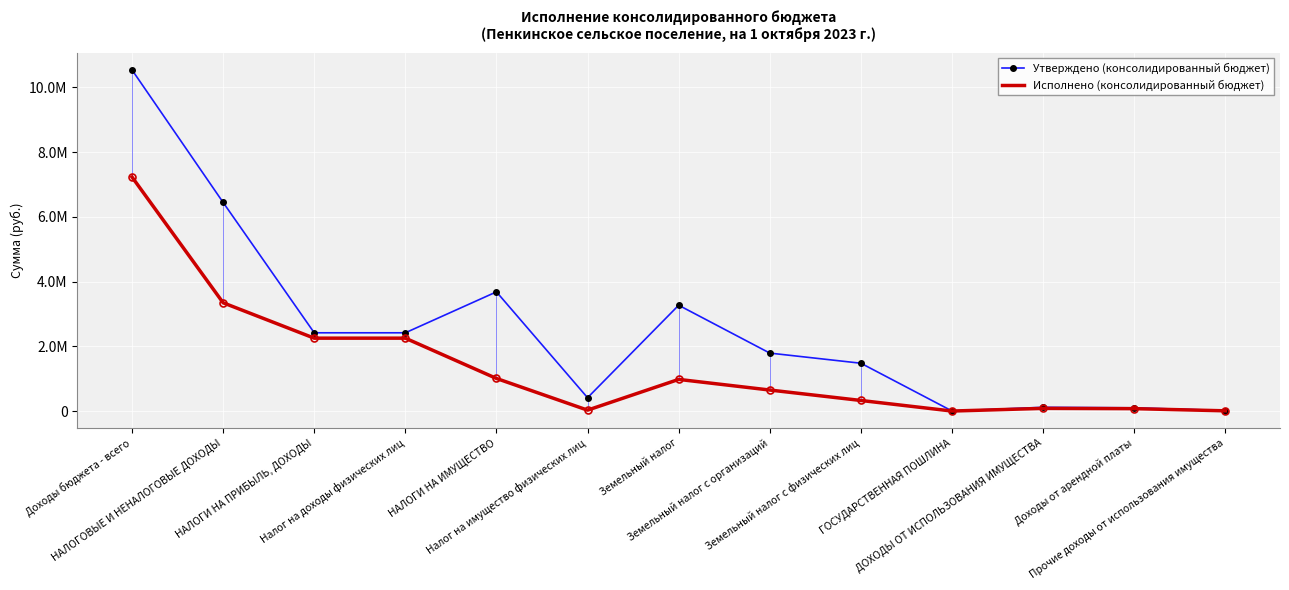

Where is the first local minimum for Утверждено (консолидированный бюджет)?

Налог на имущество физических лиц